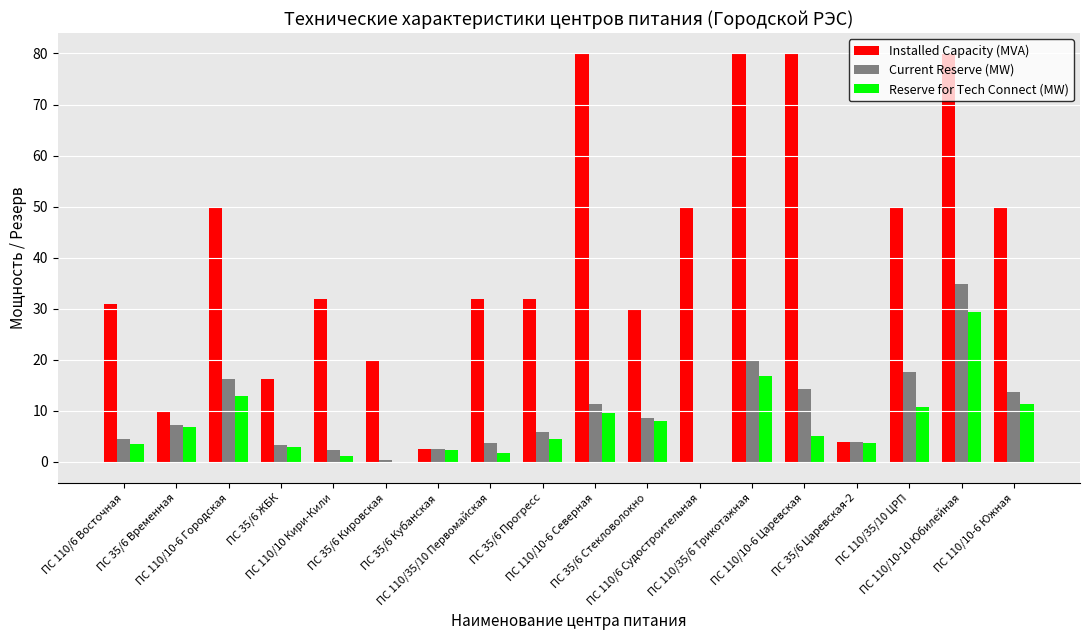

What is the maximum value for Reserve for Tech Connect (MW)?

29.3